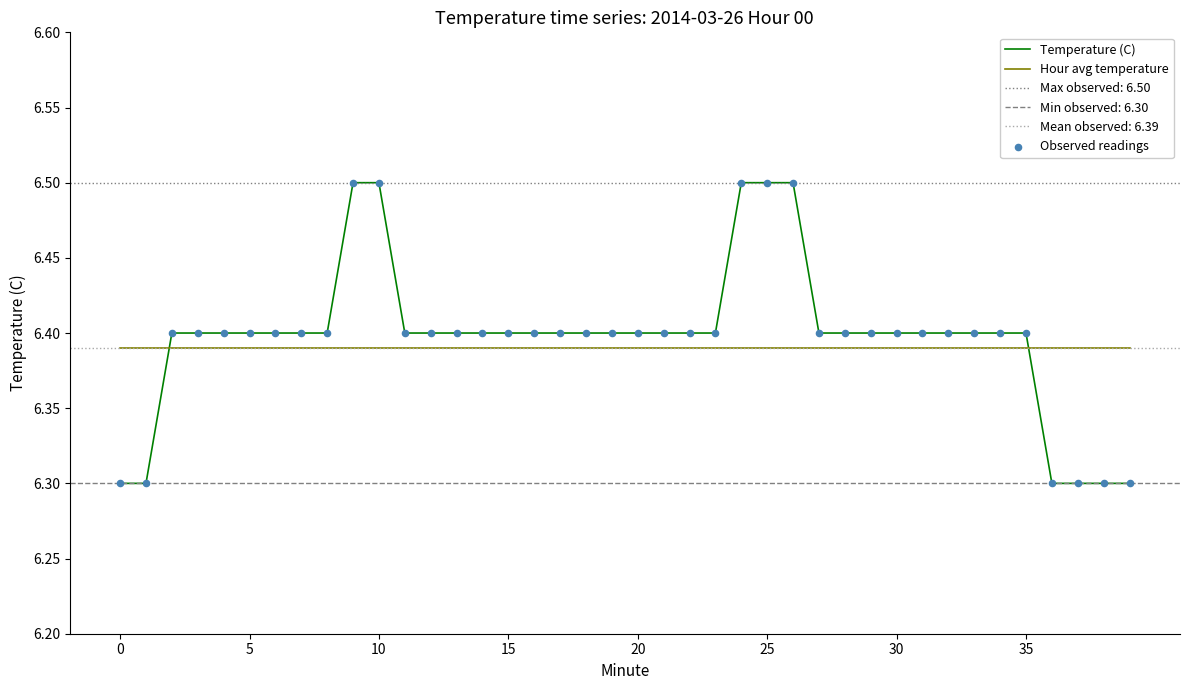

Which series contains the highest Y value?

Temperature (C)